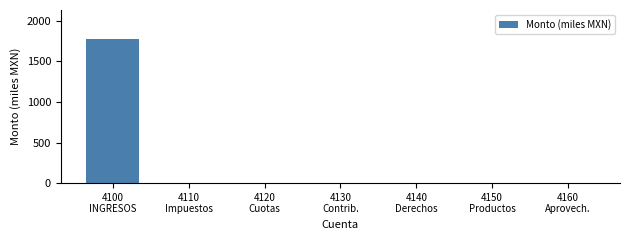

What is the sum of all values?

1776.9